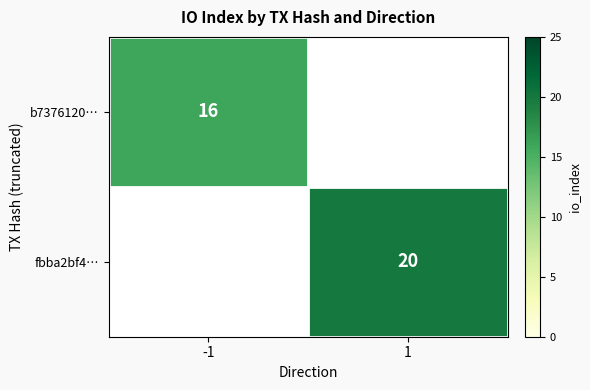

How many categories are shown in the chart?

2